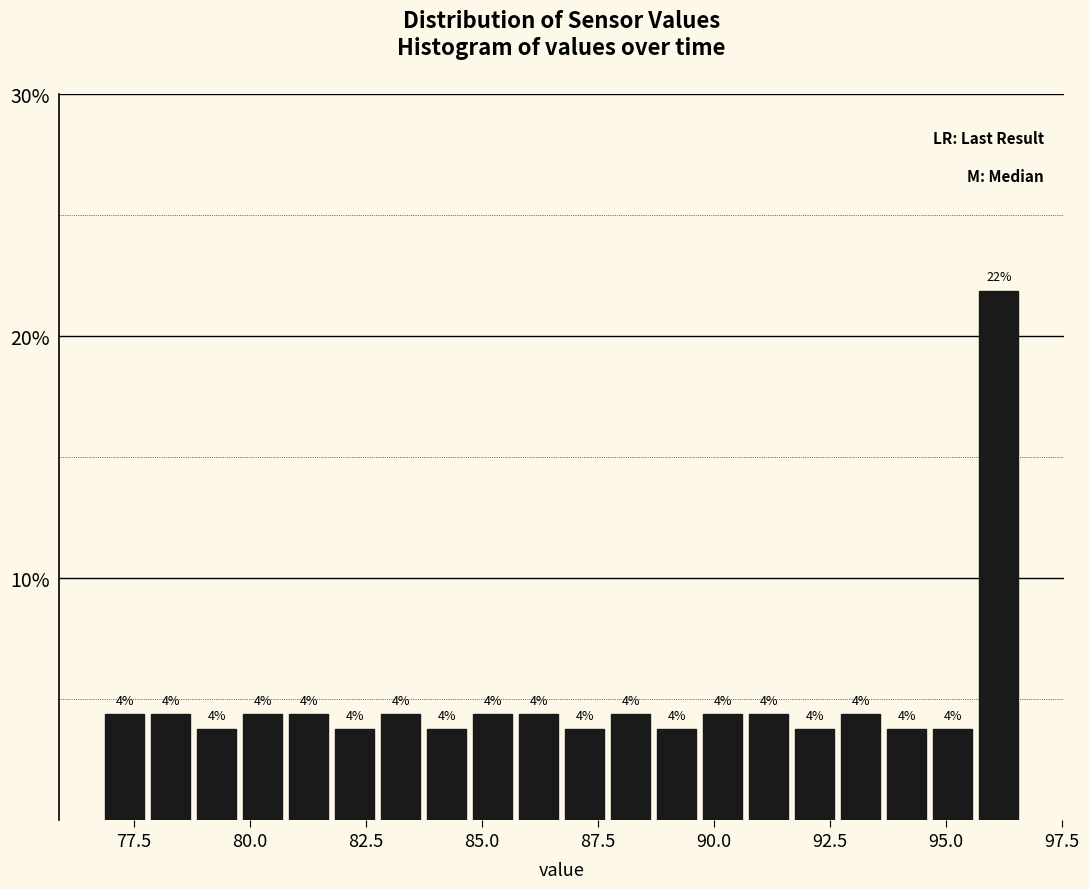

Read against the x-axis, roughly where is the centre of the tallest bar?

96.0